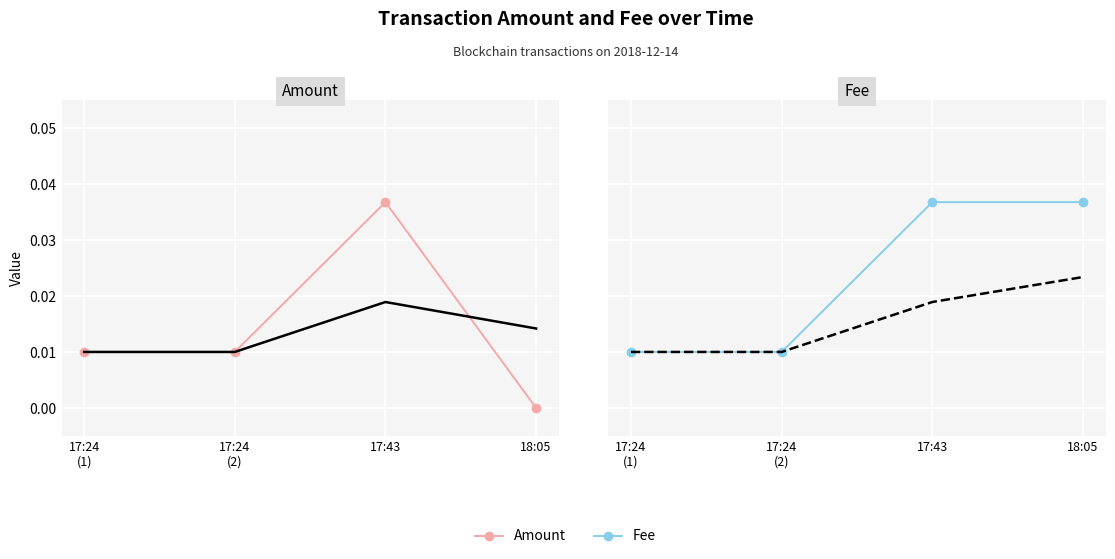

True or false: Fee and Trend (Amount) intersect in this chart.

False